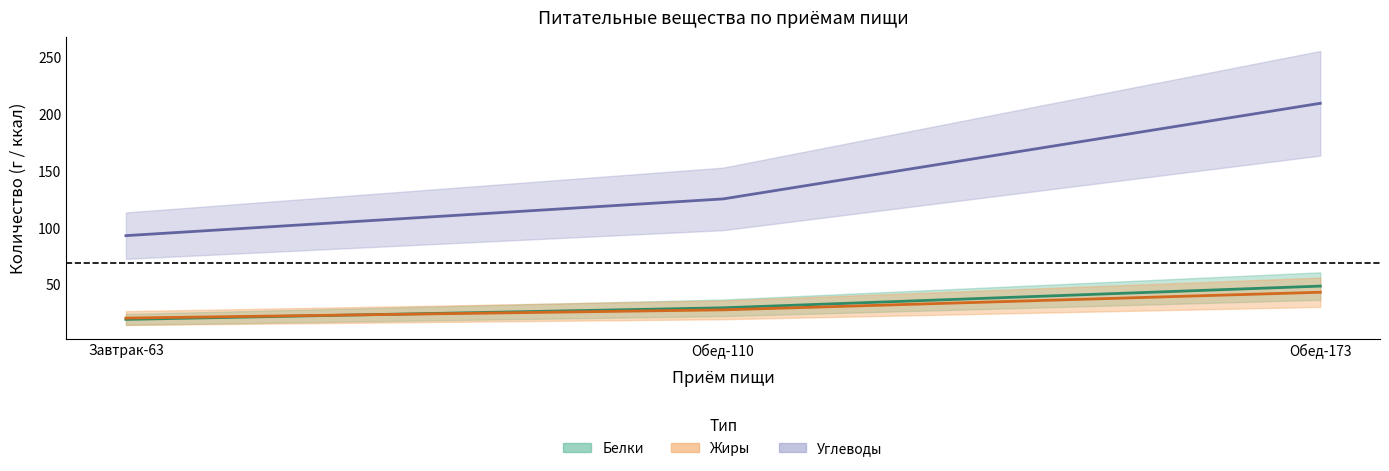

What position from the right is Обед-173?

1